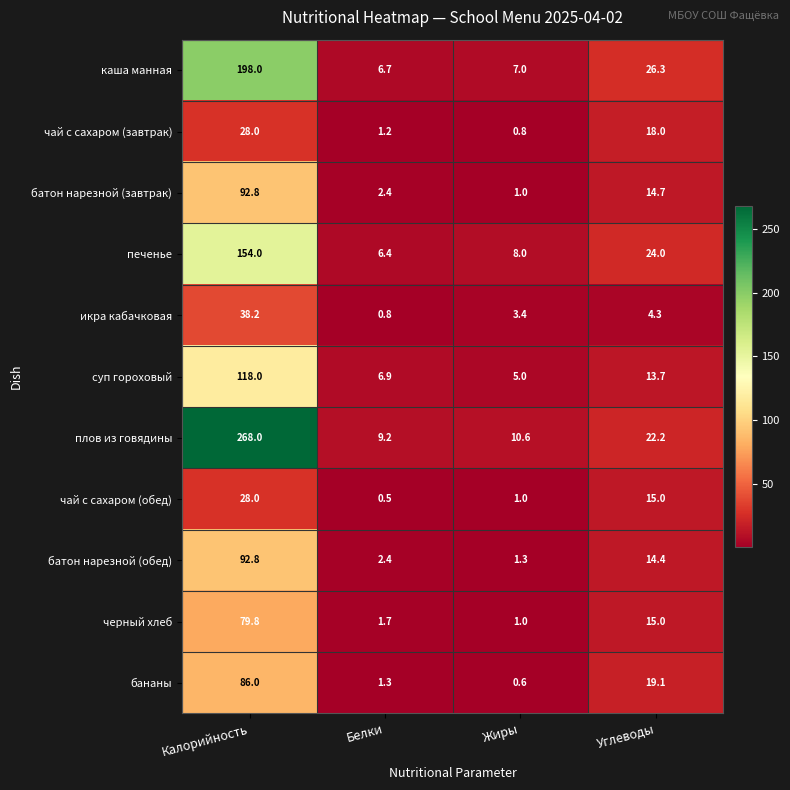

What is the sum of all черный хлеб values?

97.5